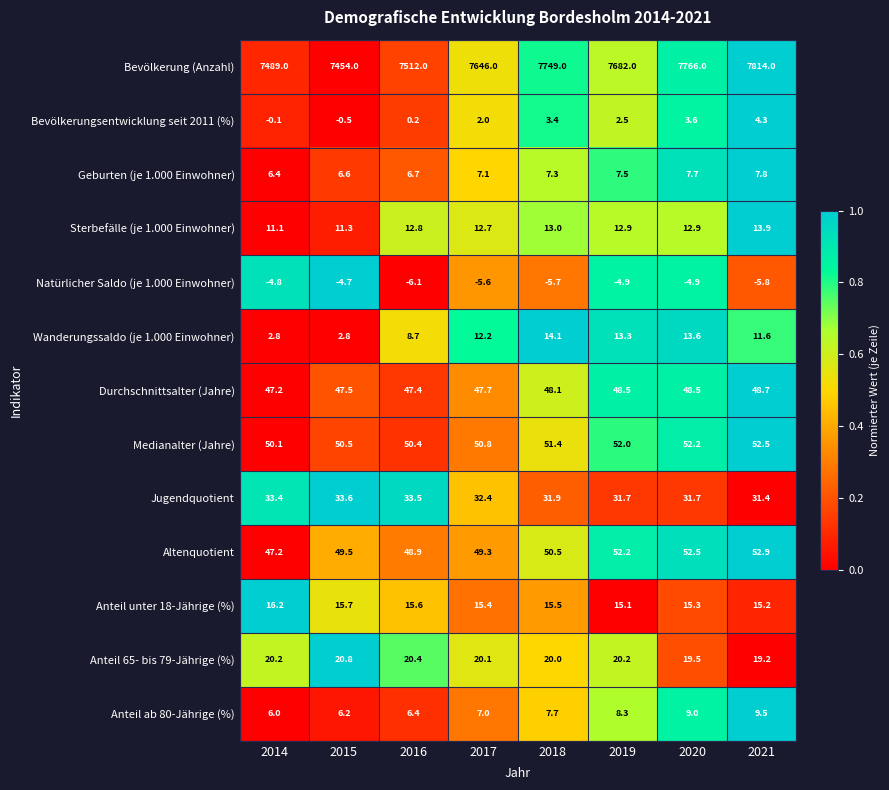

Which category has the highest value across all series?

2021